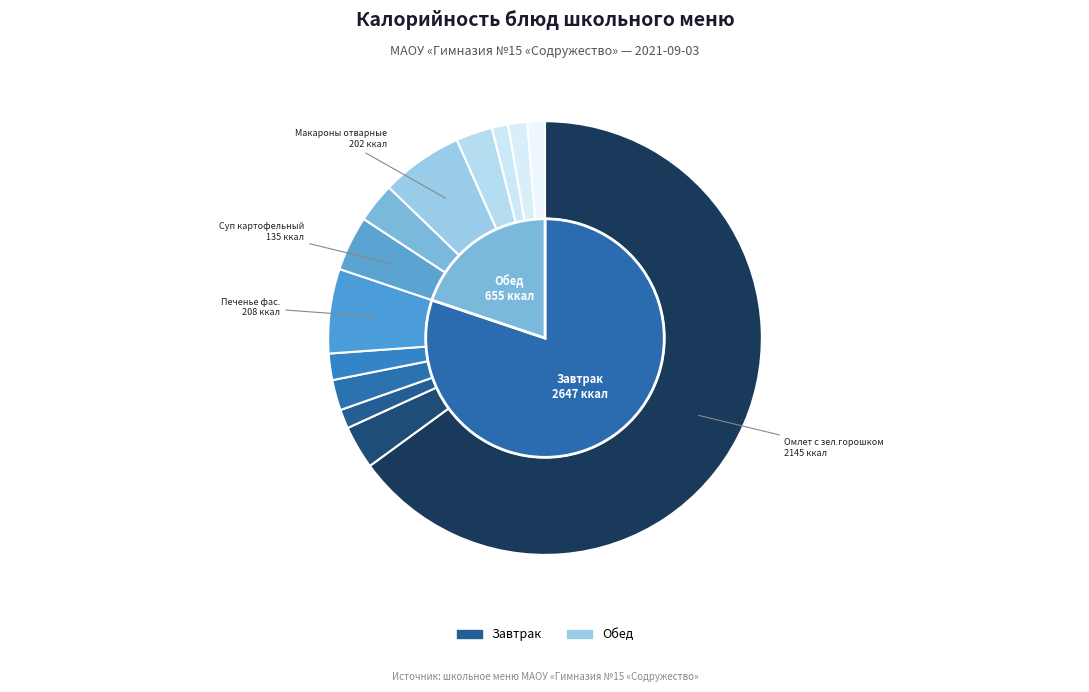

What is the largest slice in the pie chart?

Омлет с зел.горошком